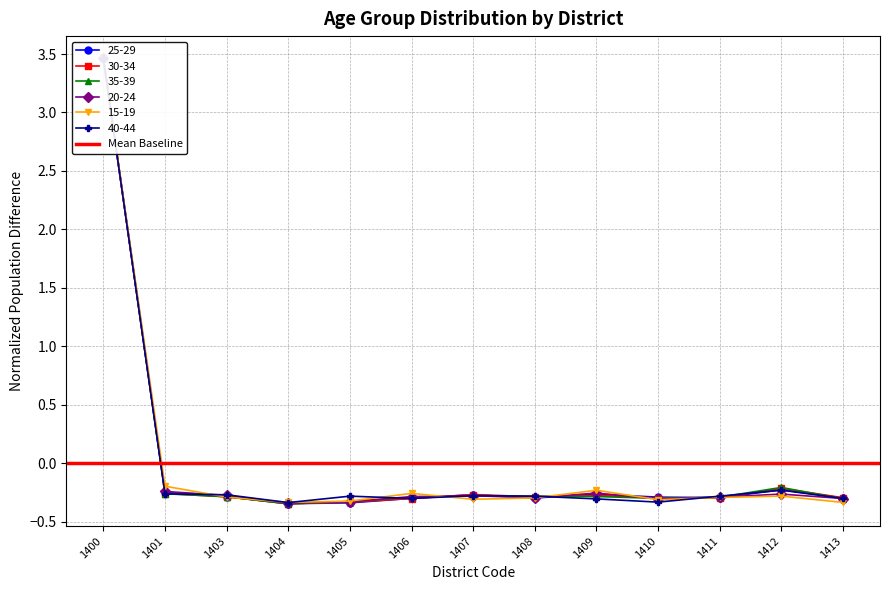

Reading right to left, what are all the values shown in this chart?

25-29: -0.3	-0.2	-0.3	-0.3	-0.3	-0.3	-0.3	-0.3	-0.3	-0.3	-0.3	-0.2	3.5
30-34: -0.3	-0.2	-0.3	-0.3	-0.3	-0.3	-0.3	-0.3	-0.3	-0.3	-0.3	-0.3	3.5
35-39: -0.3	-0.2	-0.3	-0.3	-0.3	-0.3	-0.3	-0.3	-0.3	-0.3	-0.3	-0.3	3.5
20-24: -0.3	-0.3	-0.3	-0.3	-0.3	-0.3	-0.3	-0.3	-0.3	-0.3	-0.3	-0.2	3.5
15-19: -0.3	-0.3	-0.3	-0.3	-0.2	-0.3	-0.3	-0.3	-0.3	-0.3	-0.3	-0.2	3.5
40-44: -0.3	-0.2	-0.3	-0.3	-0.3	-0.3	-0.3	-0.3	-0.3	-0.3	-0.3	-0.3	3.5